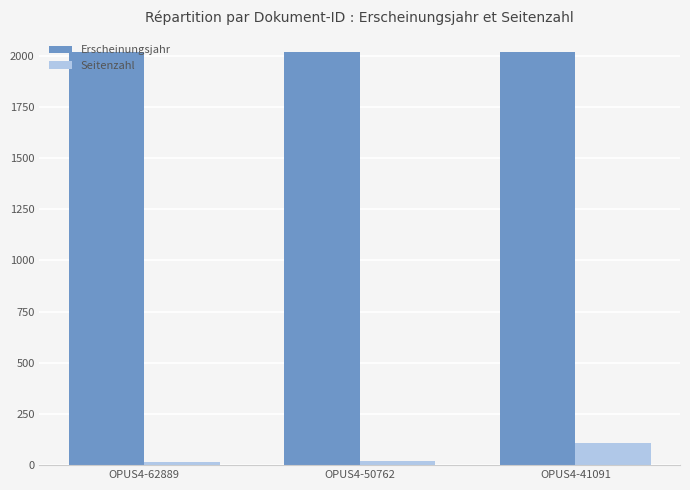

How many bars are there in total?

6